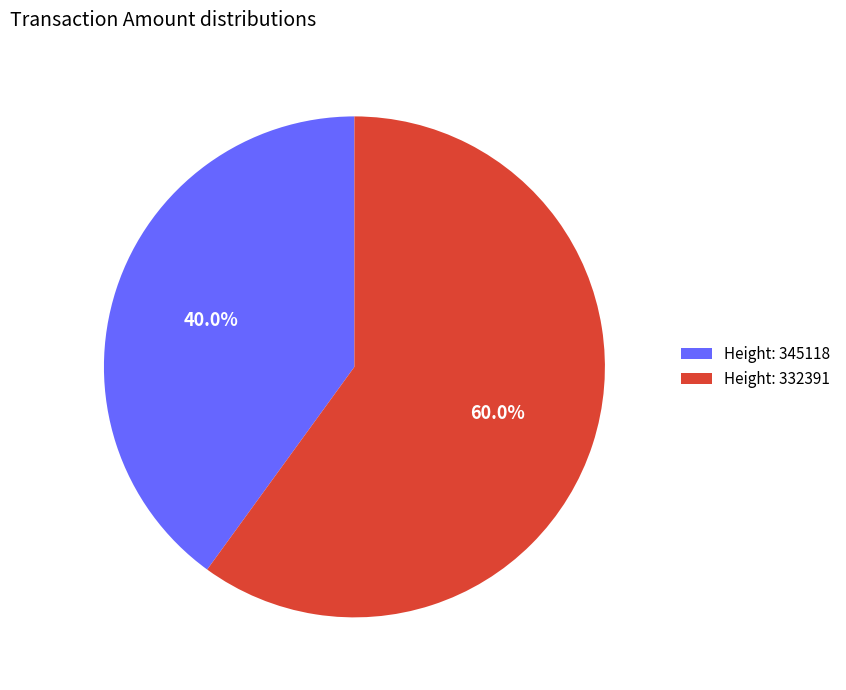

Which slice is the smallest?

Height: 345118